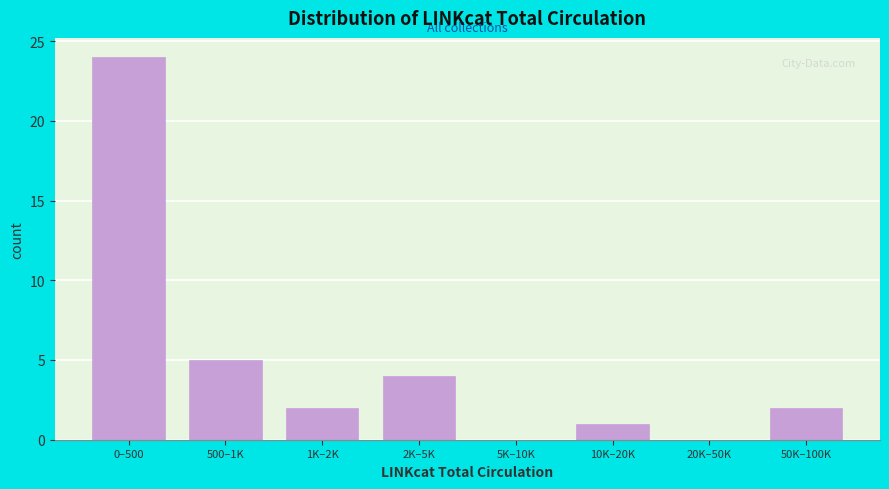

Reading left to right, extract all data points from this chart.

0–500=24	500–1K=5	1K–2K=2	2K–5K=4	5K–10K=0	10K–20K=1	20K–50K=0	50K–100K=2